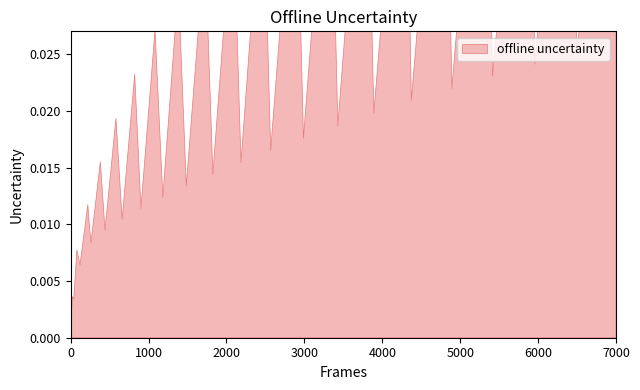

The value at 9 is 0.0. True or false?

False